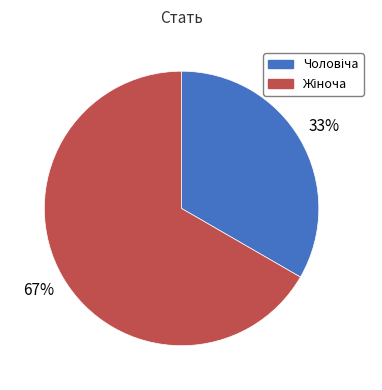

Does any single category account for the majority?

Yes